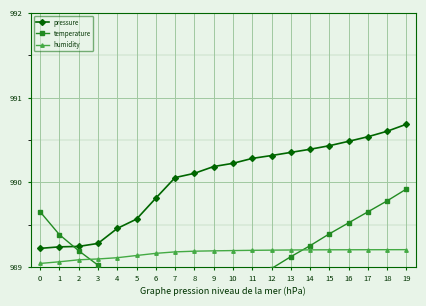

Is it true that pressure equals 990.7 at 19?

True